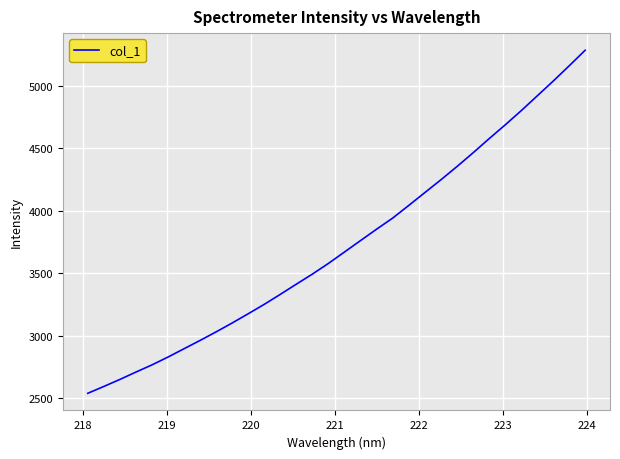

What is the difference between the second highest and second lowest values?

2562.0